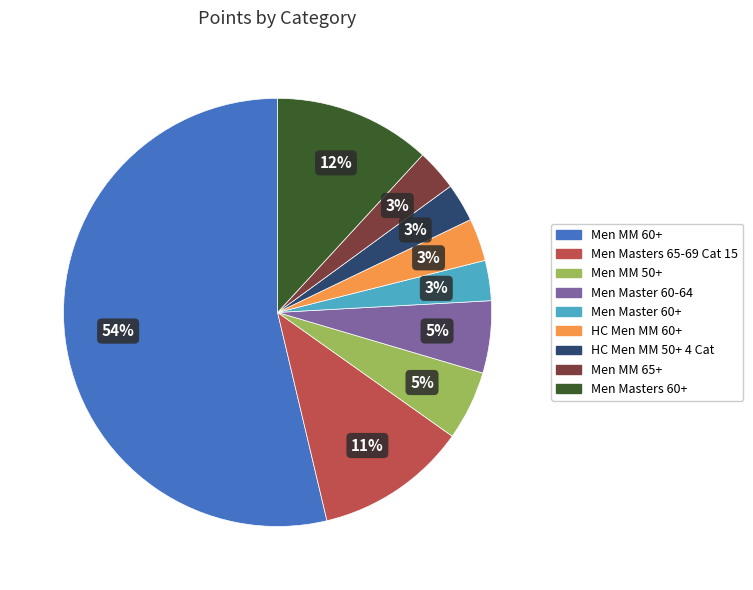

Is Men Masters 60+ the majority of the pie?

No